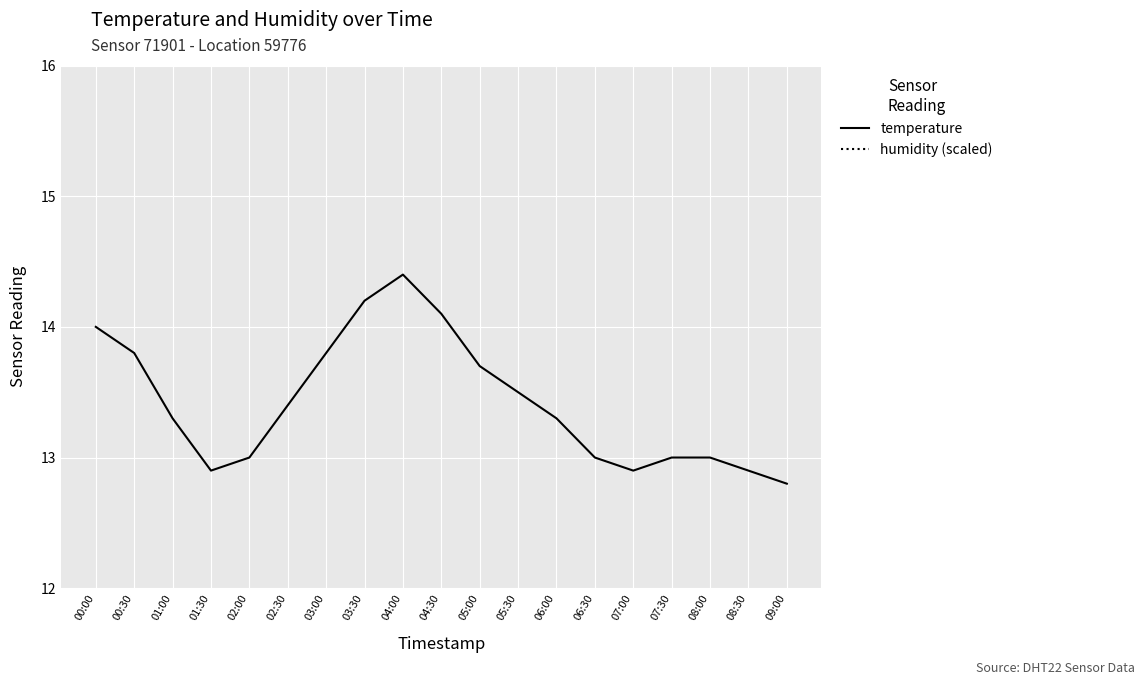

Rank the series at 07:00 from lowest to highest value.

humidity (scaled), temperature